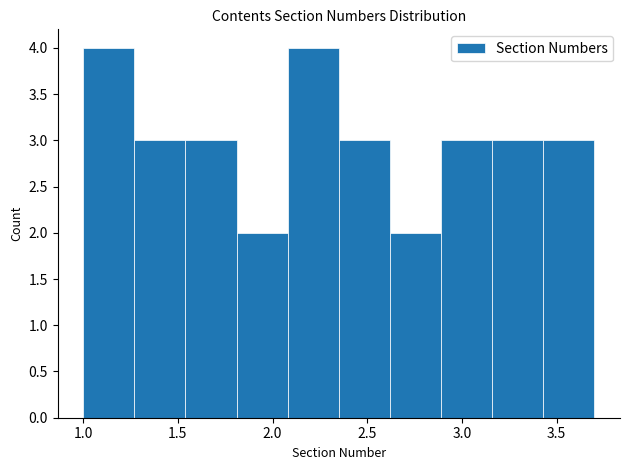

Reading left to right, transcribe this chart: for each bar, give the range it covers on the x-axis and its height. Neither the bar edges nor the heights are printed on the chart, so give them approximately, as read against the axes.

1.00 to 1.27: 4
1.27 to 1.54: 3
1.54 to 1.81: 3
1.81 to 2.08: 2
2.08 to 2.35: 4
2.35 to 2.62: 3
2.62 to 2.89: 2
2.89 to 3.16: 3
3.16 to 3.43: 3
3.43 to 3.70: 3